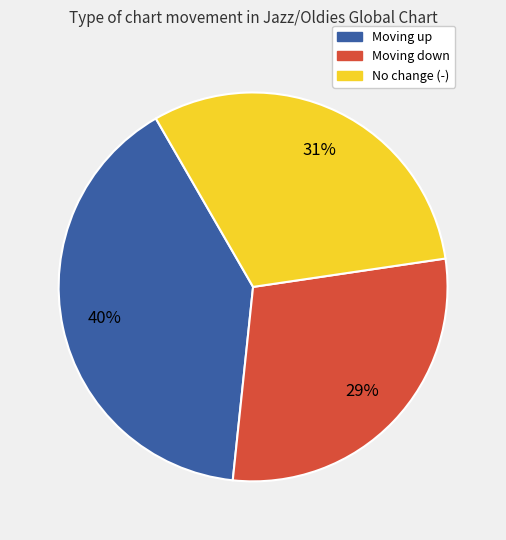

To the nearest percent, what is the average slice percentage?

33%